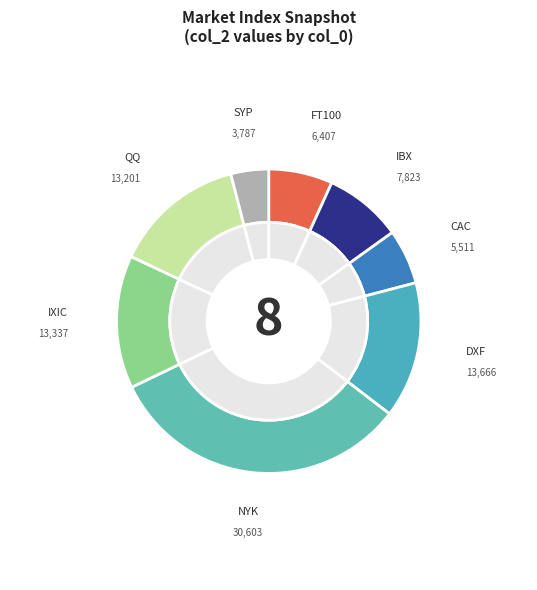

To the nearest percent, what is the combined percentage of IXIC and FT100?

21%